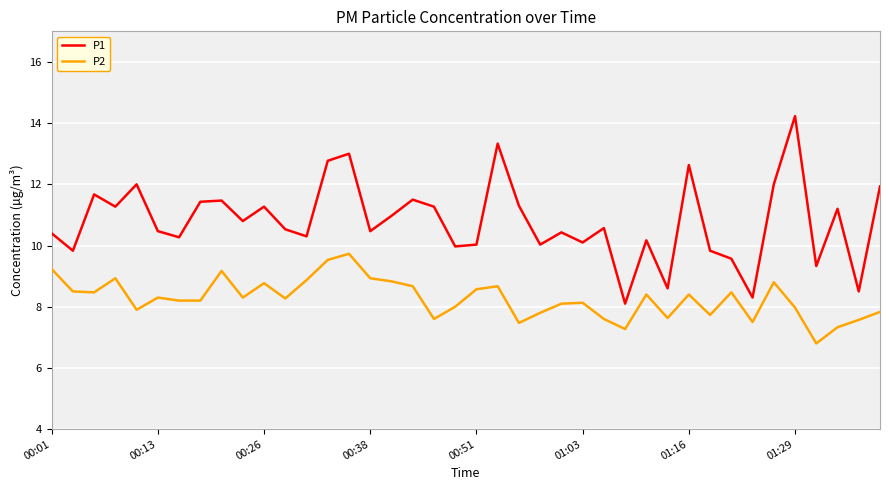

Which series has the widest spread of values?

P1